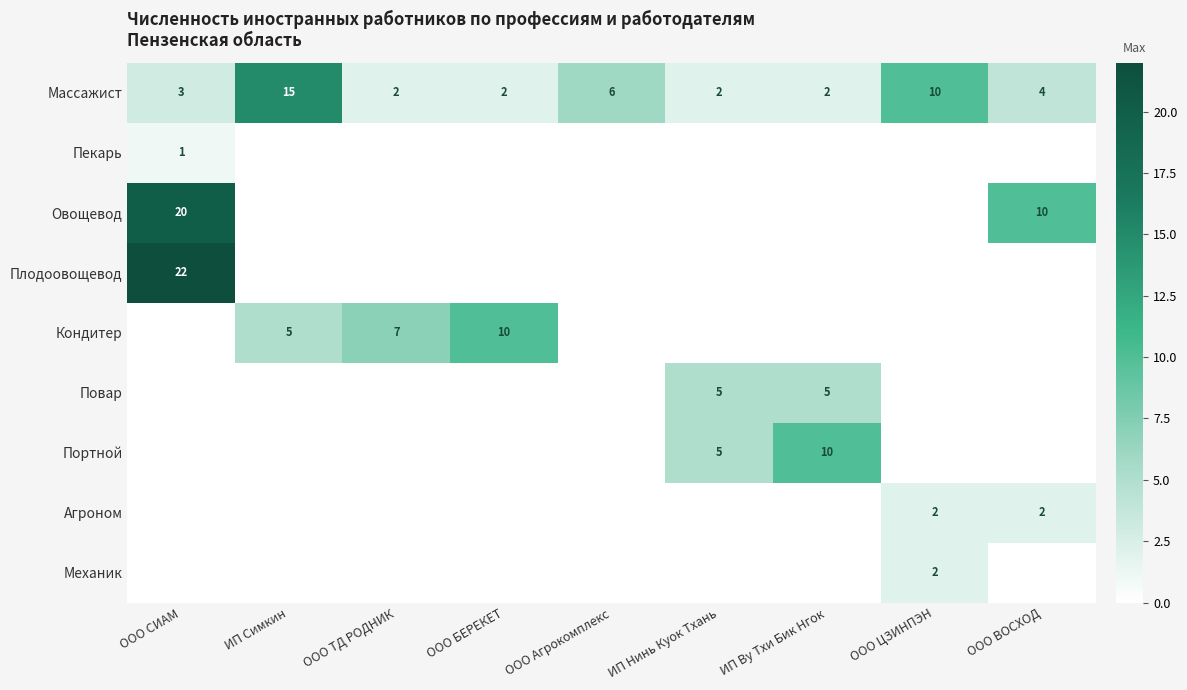

True or false: Массажист has a value of 1 at ООО ТД РОДНИК.

False